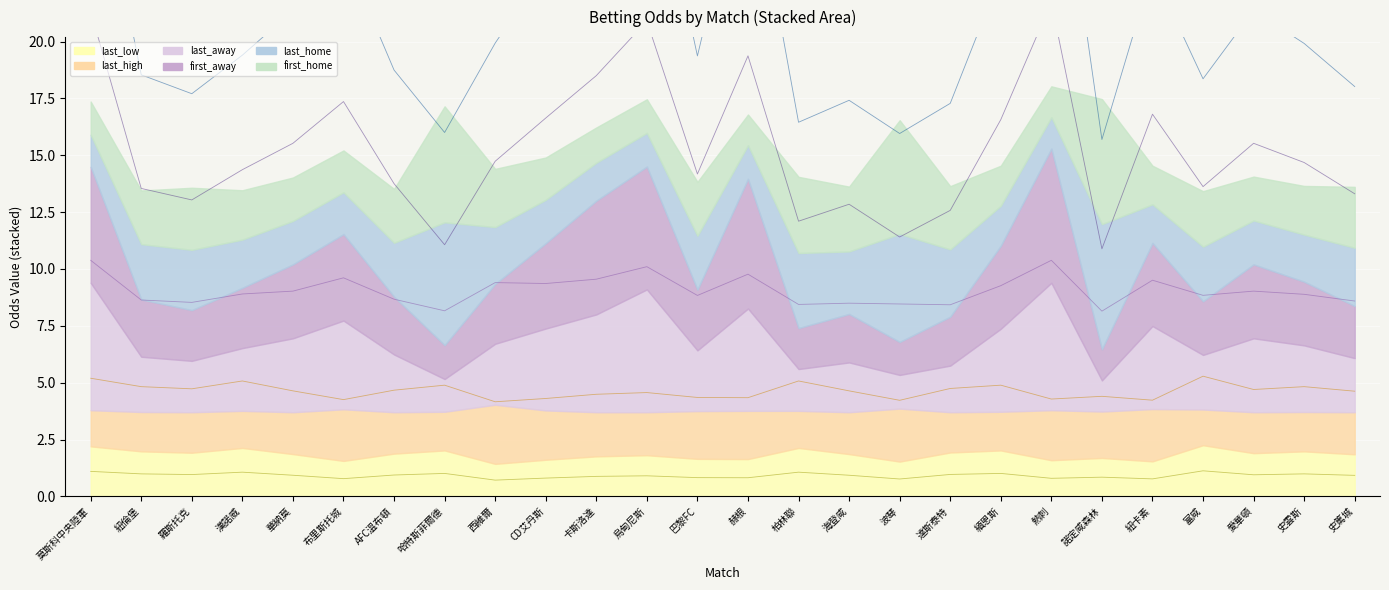

Which series has the largest total across all categories?

first_away